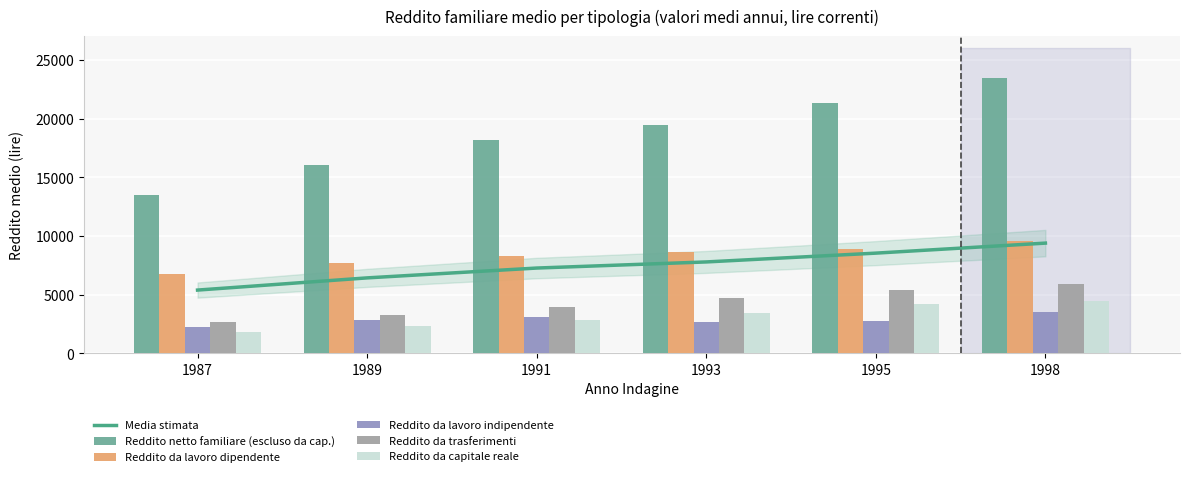

Count the number of categories in the chart.

6